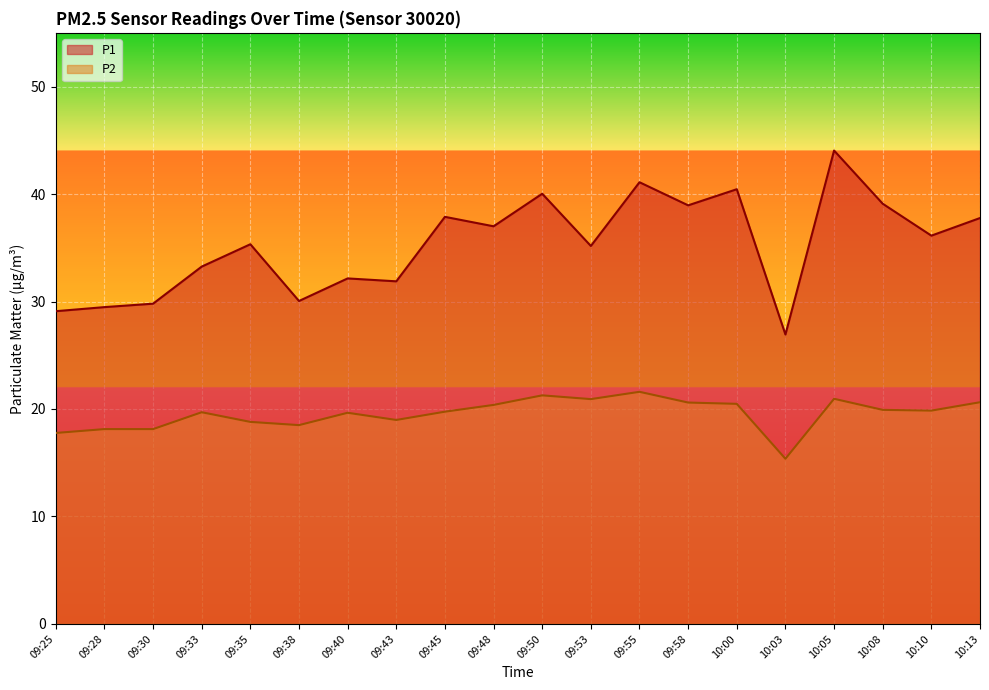

Reading left to right, extract all data points from this chart.

P1: 29.1	29.5	29.8	33.2	35.3	30.1	32.1	31.9	37.9	37.0	40.0	35.2	41.1	39.0	40.5	26.9	44.0	39.1	36.1	37.8
P2: 17.8	18.1	18.1	19.7	18.8	18.5	19.6	19.0	19.8	20.4	21.3	20.9	21.6	20.6	20.5	15.4	20.9	19.9	19.9	20.6